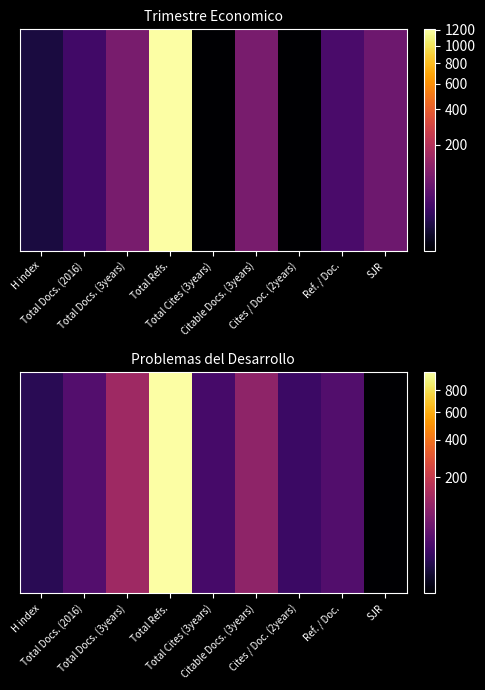

At which label is the value closest to 498?

Total Docs. (3years)